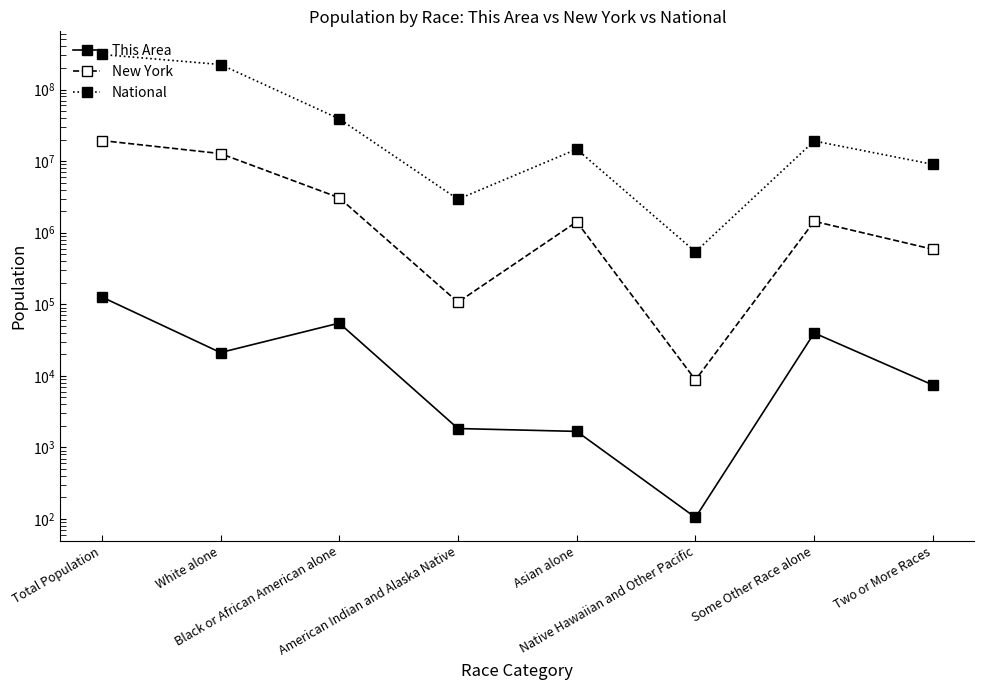

What is the difference between the highest and lowest values at White alone?

223532119